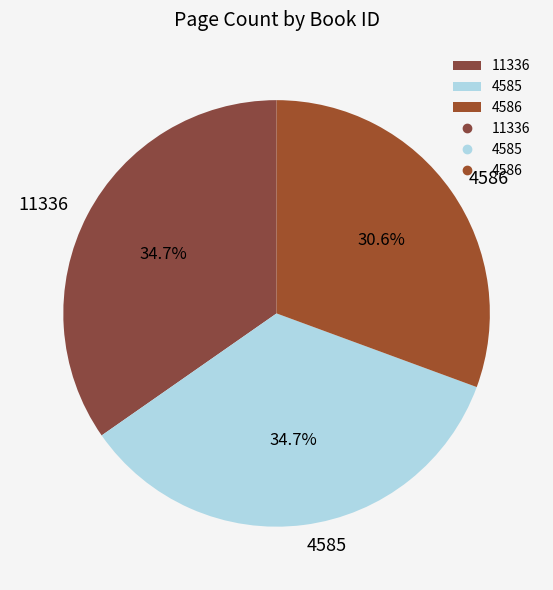

Is there a majority slice in this chart?

No